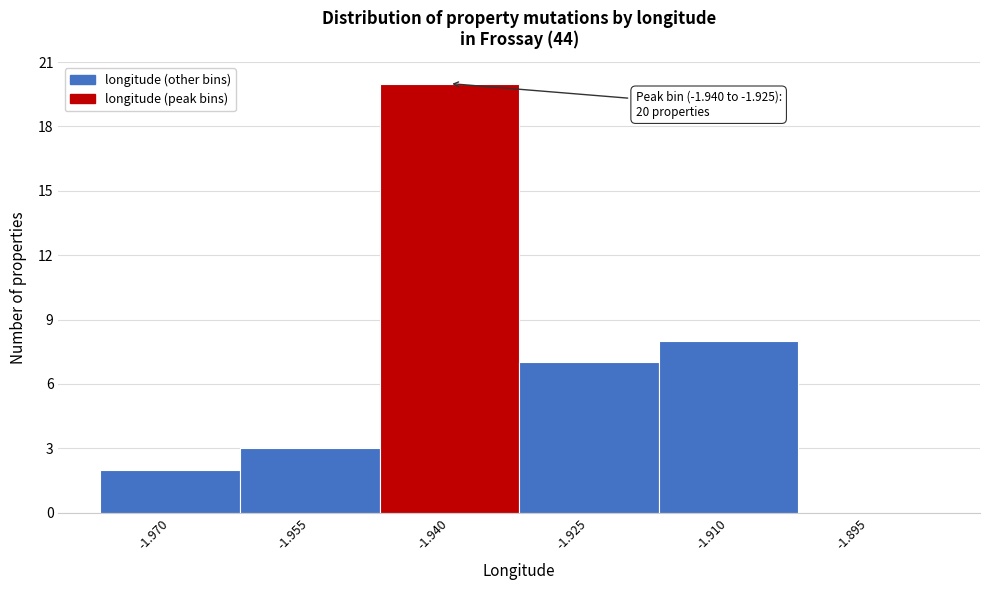

Reading left to right, list all the values displayed in this chart.

-1.970=2	-1.955=3	-1.940=20	-1.925=7	-1.910=8	-1.895=0